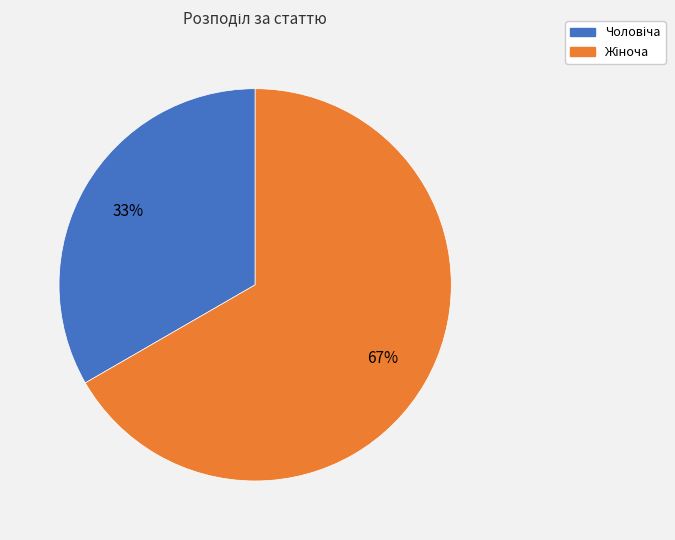

Is there any slice that represents more than half of the pie?

Yes